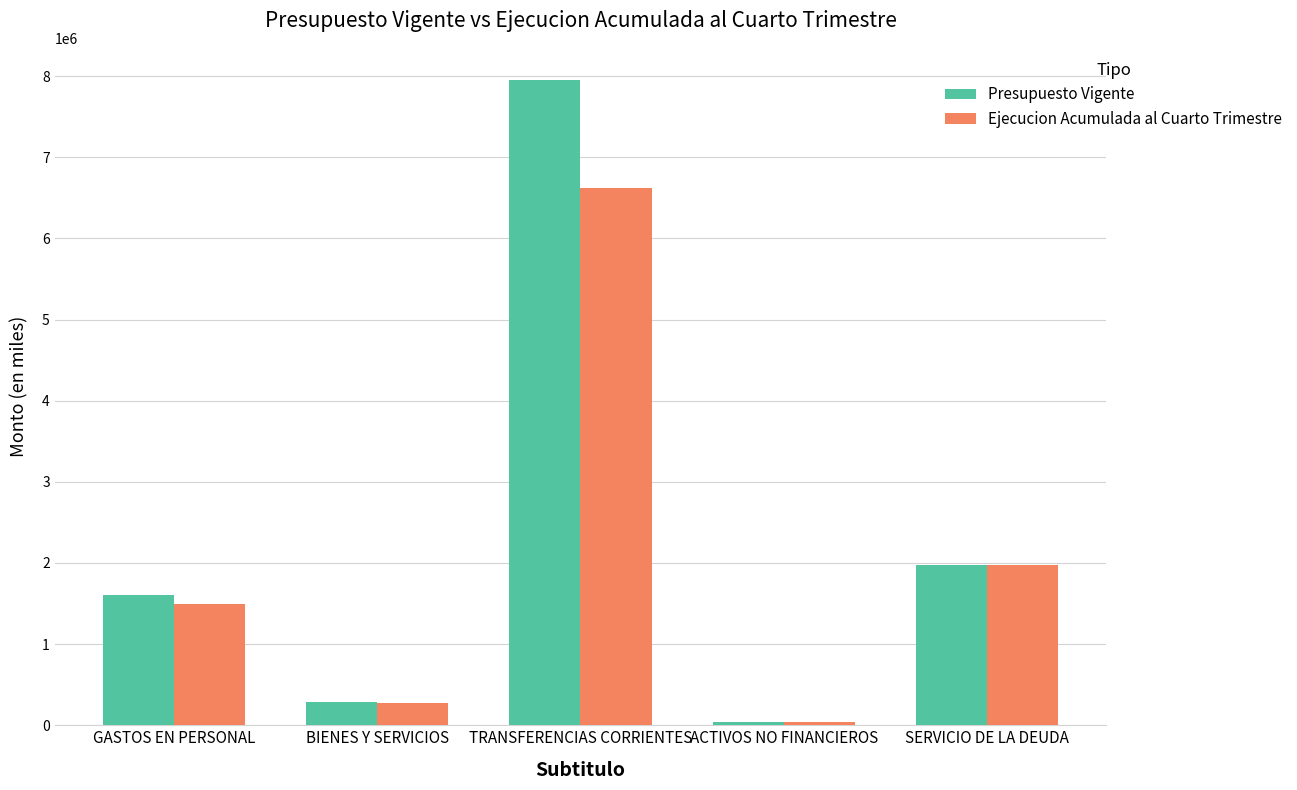

Is the value of Ejecucion Acumulada al Cuarto Trimestre at SERVICIO DE LA DEUDA greater than the value of Presupuesto Vigente at BIENES Y SERVICIOS?

Yes